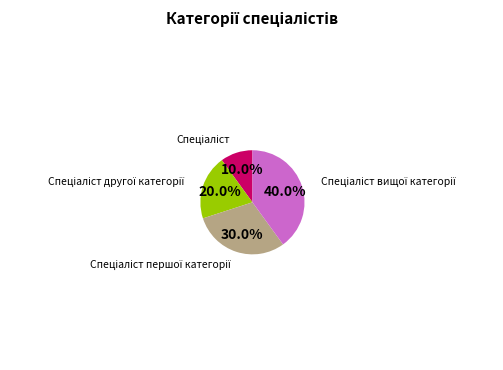

Does any single category account for the majority?

No